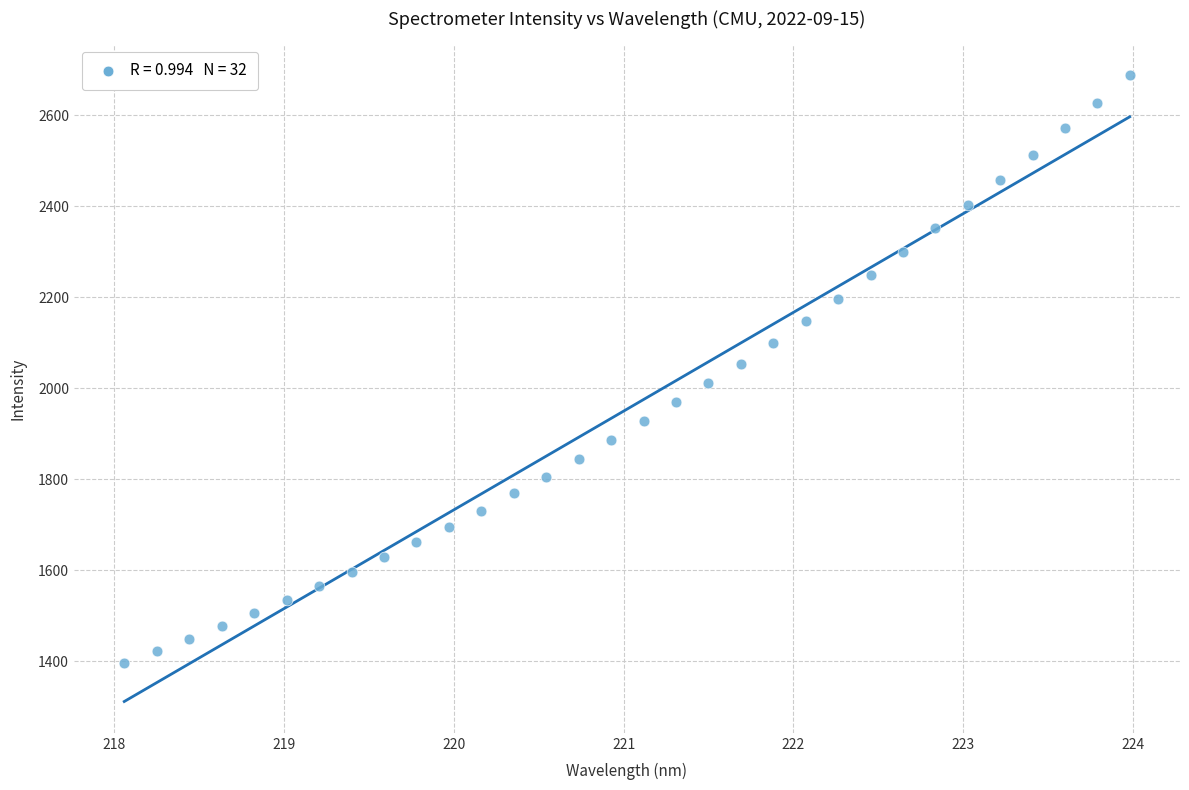

What is the range of X values (max minus min)?

5.9